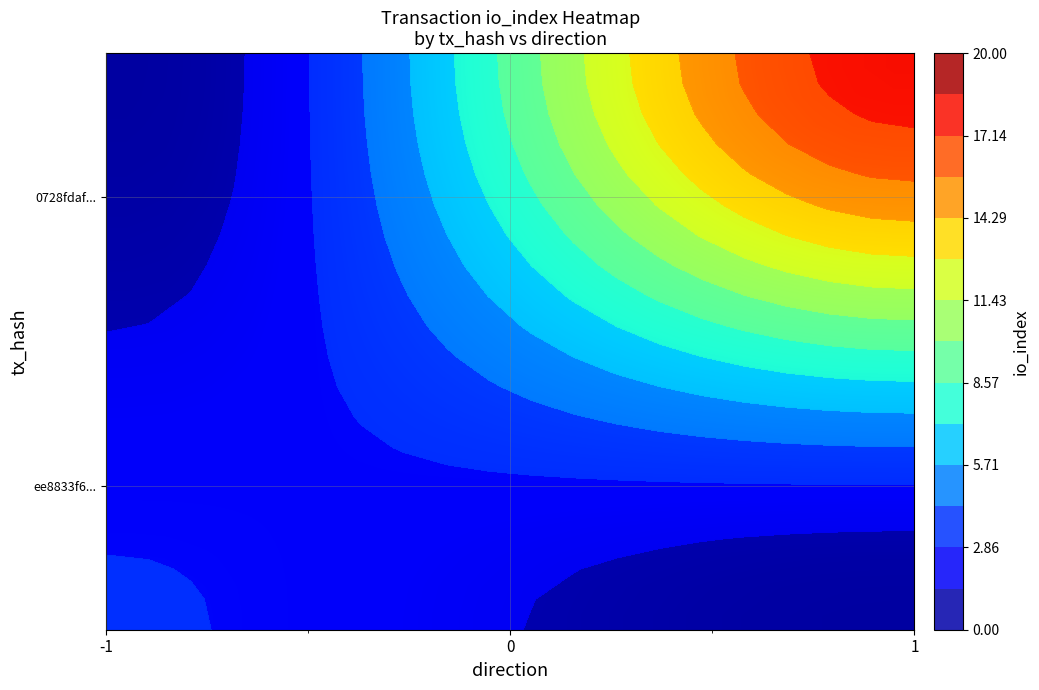

How many distinct data groups are displayed?

20